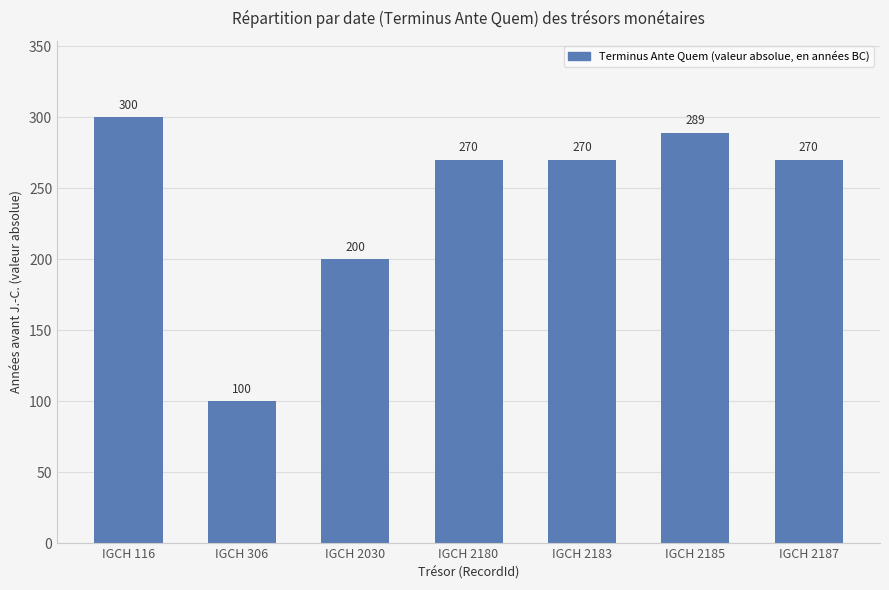

How many bars are there in total?

7